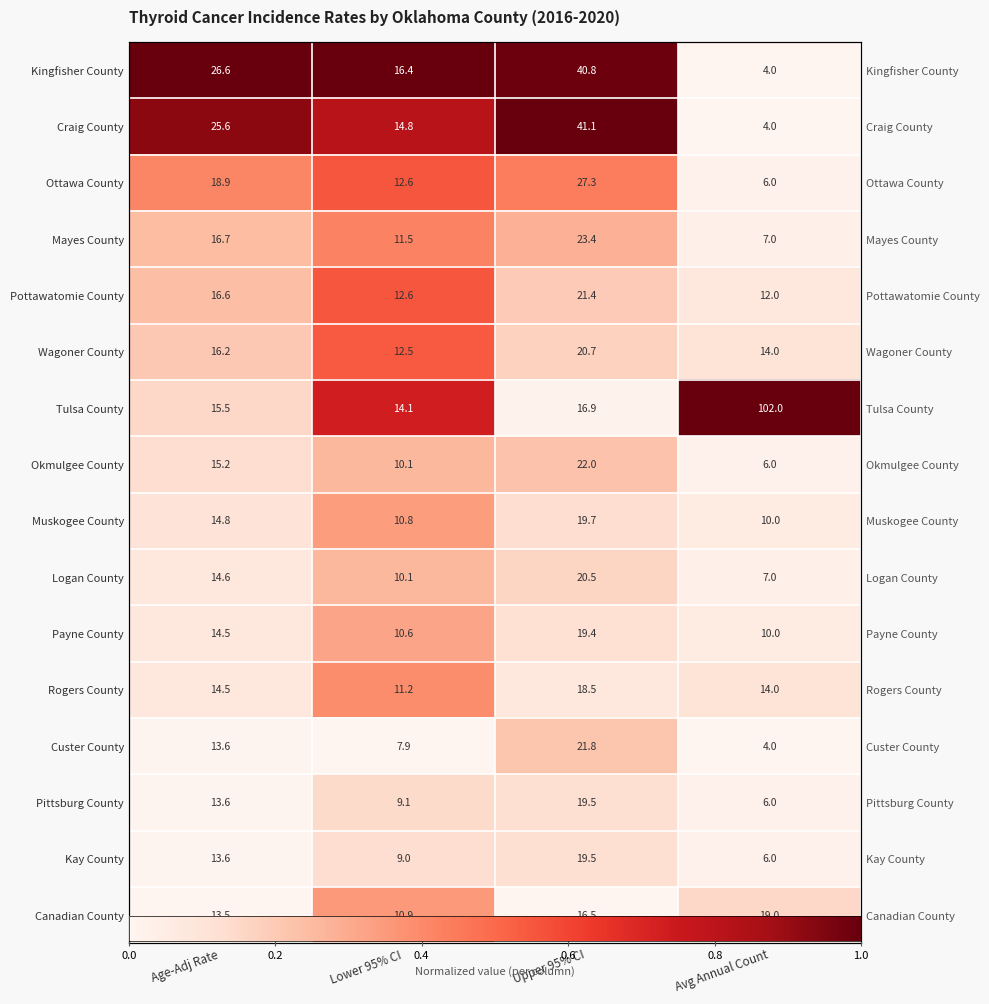

The value of Rogers County at Lower 95% CI is 0.6. True or false?

False